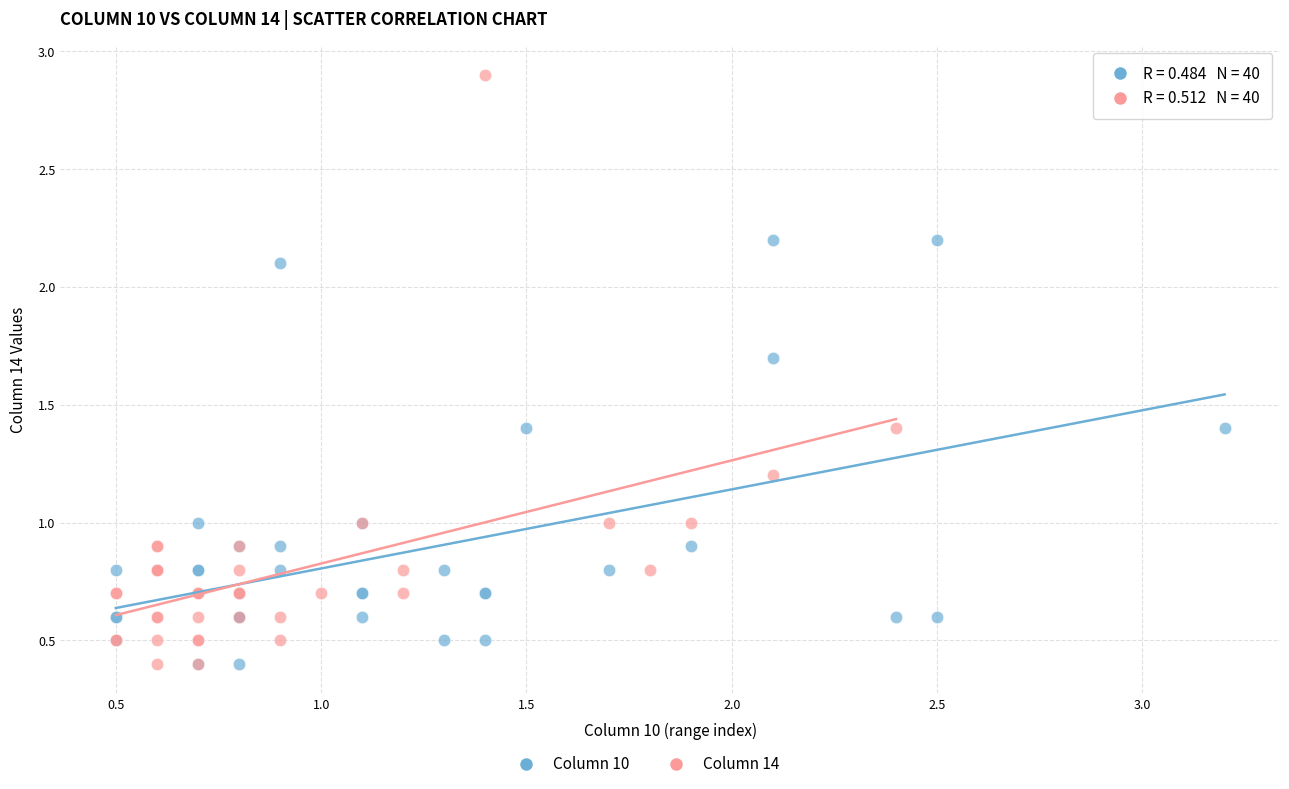

Which series reaches the maximum Y coordinate?

Column 14